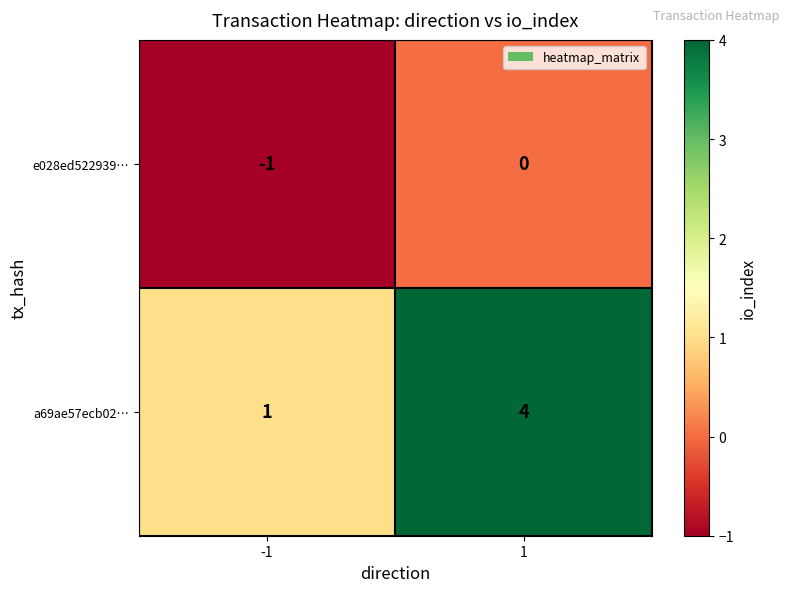

Count the number of data series in this chart.

2